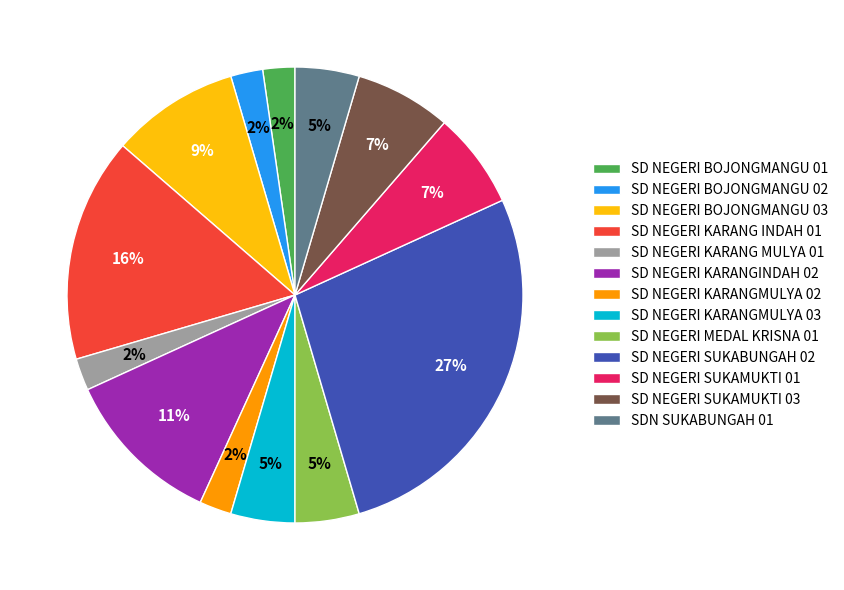

Is the sum of SD NEGERI MEDAL KRISNA 01 and SD NEGERI KARANG INDAH 01 greater than half?

No